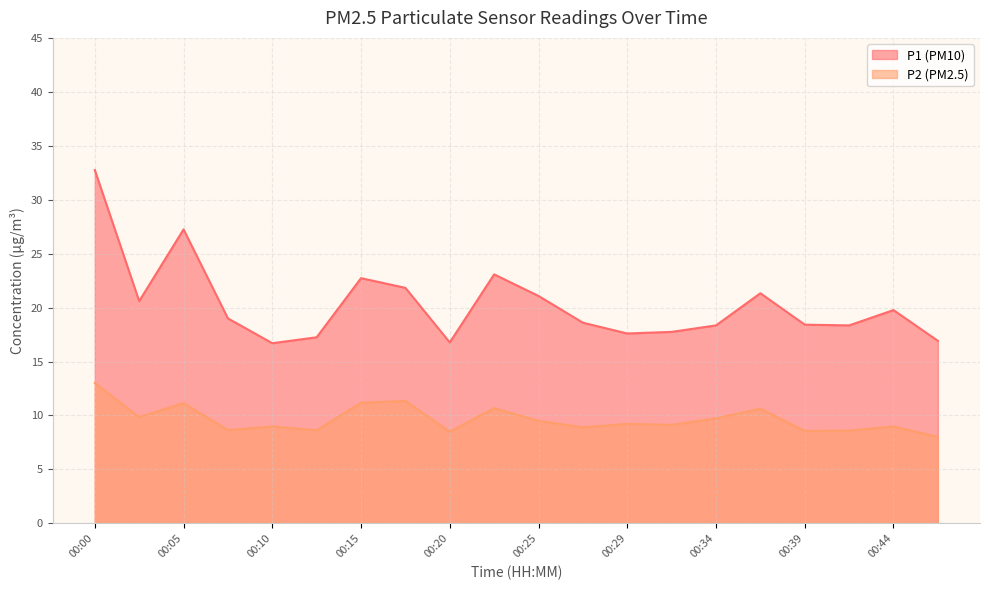

Rank the categories by P2 value from lowest to highest.

00:46, 00:20, 00:39, 00:42, 00:12, 00:08, 00:27, 00:10, 00:44, 00:32, 00:29, 00:25, 00:34, 00:03, 00:37, 00:22, 00:05, 00:15, 00:17, 00:00